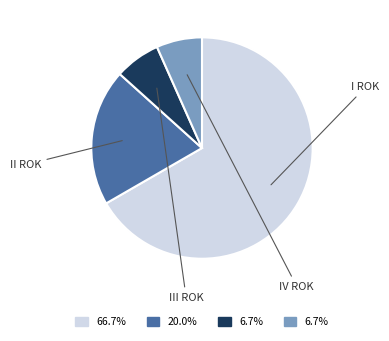

Is there any slice that represents more than half of the pie?

Yes